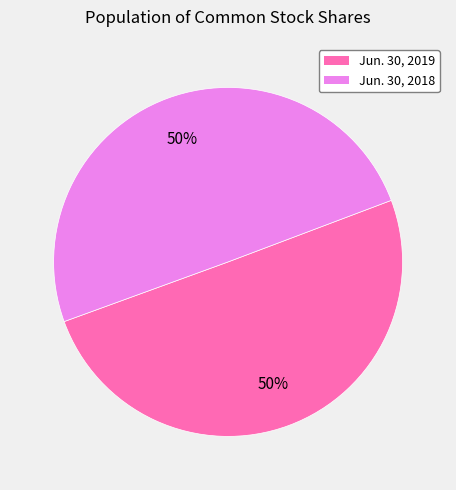

Which category has the smallest portion of the pie?

Common stock, shares issued Jun. 30, 2018